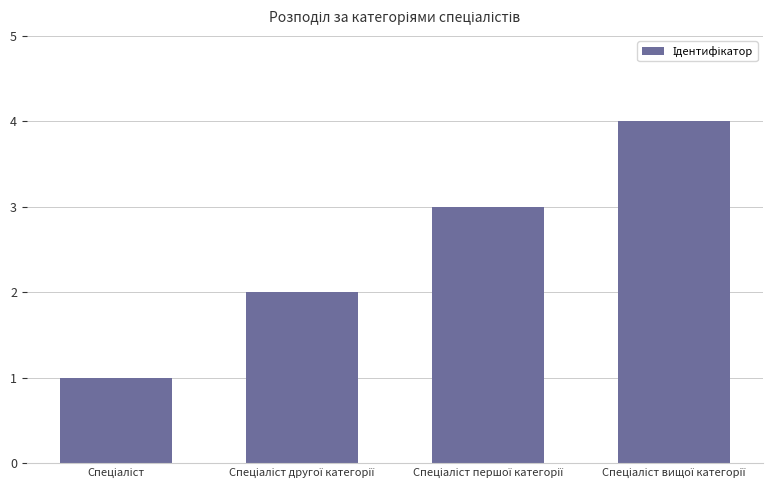

What is the value of the 3rd bar from the left?

3